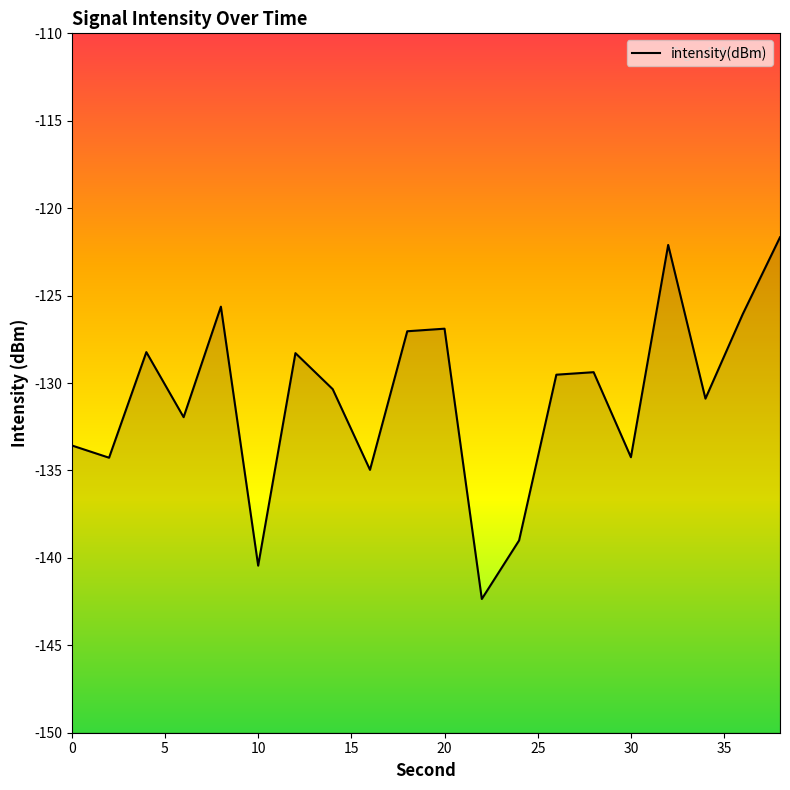

How many data points does each series have?

20